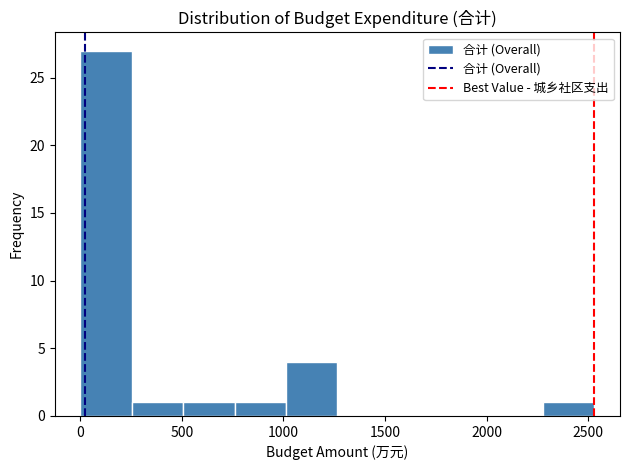

Reading left to right, transcribe this chart: for each bar, give the range it covers on the x-axis and its height. Neither the bar edges nor the heights are printed on the chart, so give them approximately, as read against the axes.

0 to 250: 27
250 to 500: 1
500 to 750: 1
750 to 1000: 1
1000 to 1250: 4
1250 to 1500: 0
1500 to 1750: 0
1750 to 2000: 0
2000 to 2300: 0
2300 to 2550: 1